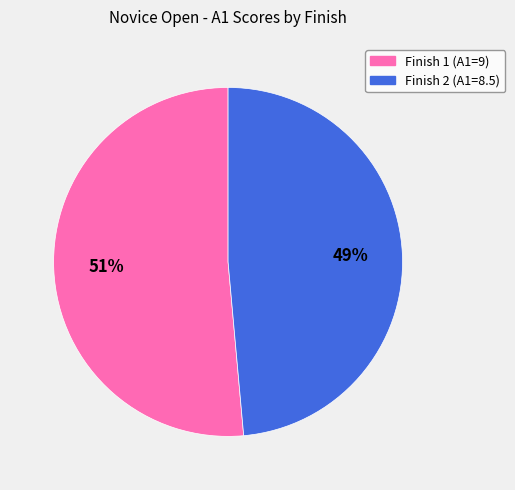

Count the number of slices in the pie.

2